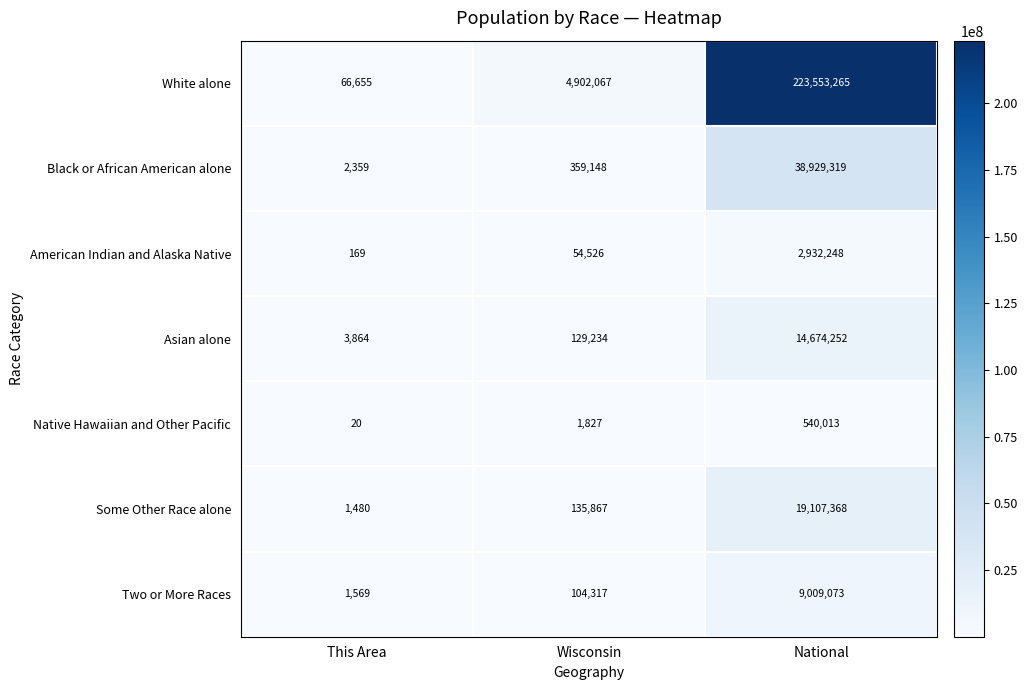

What is the difference between the highest and lowest values at This Area?

66635